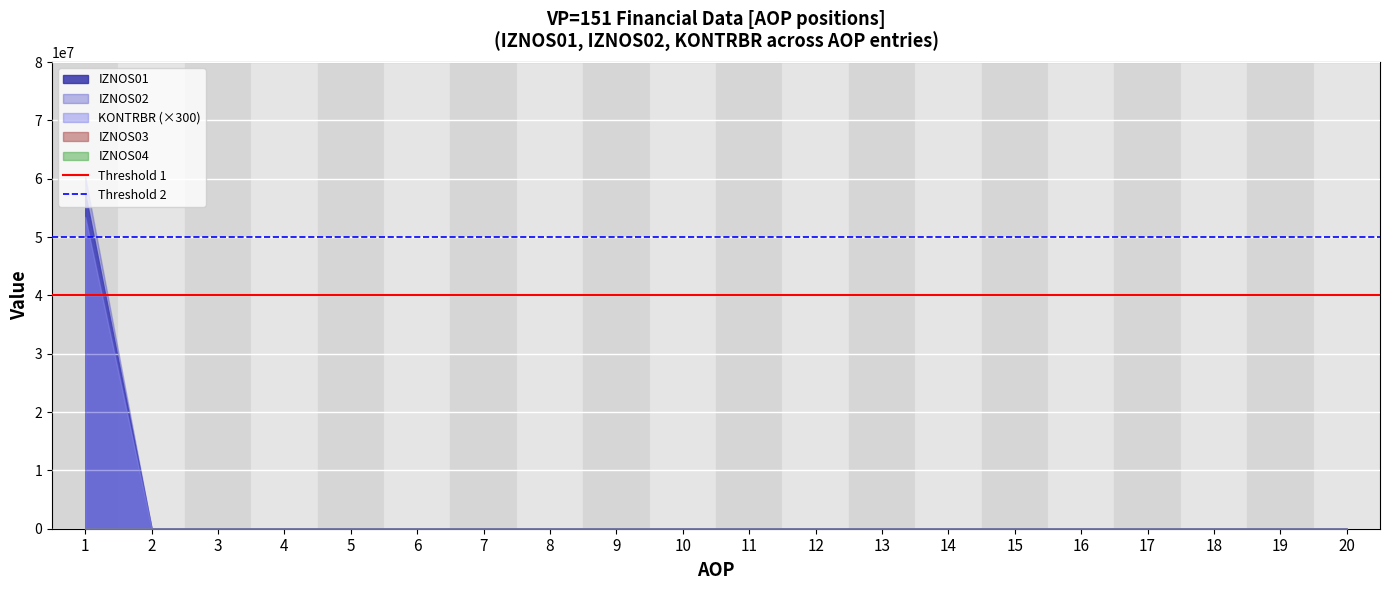

What is the sum of all Threshold 1 values?

80000000